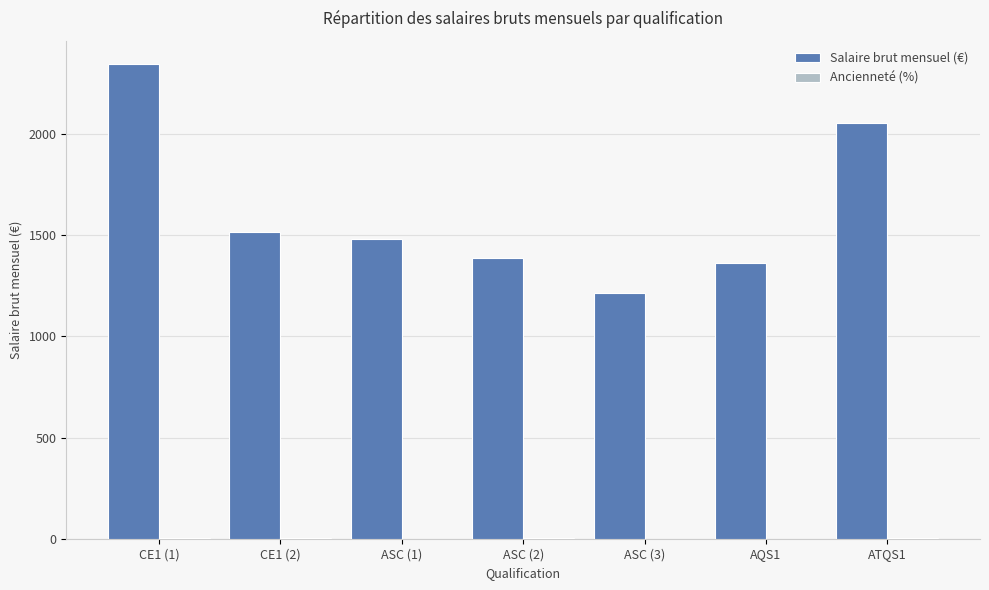

Where is Salaire brut mensuel (€) nearest to the value 1778?

CE1 (2)